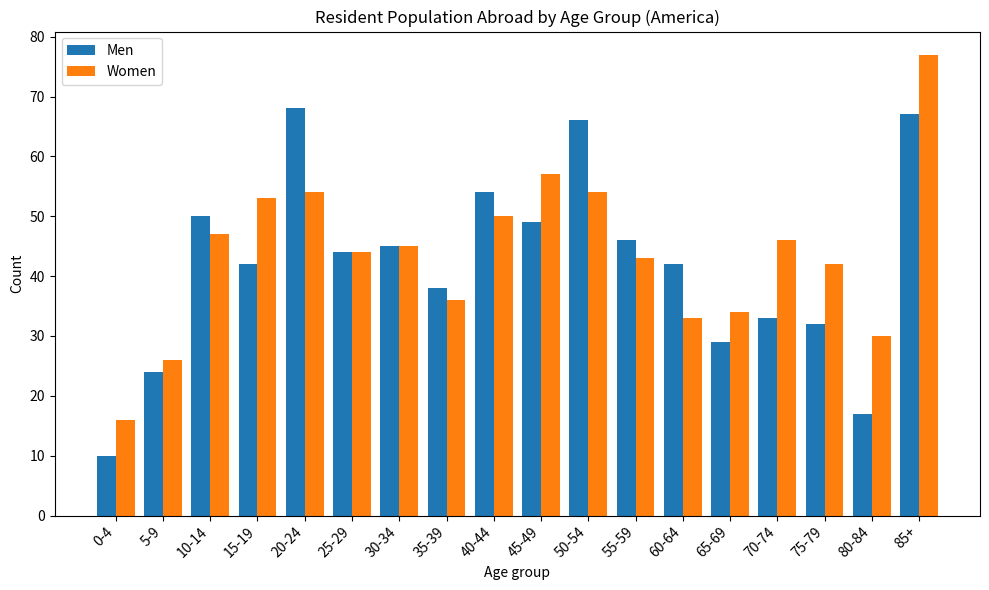

What is the value of the Men bar at the 1st from the left?

10